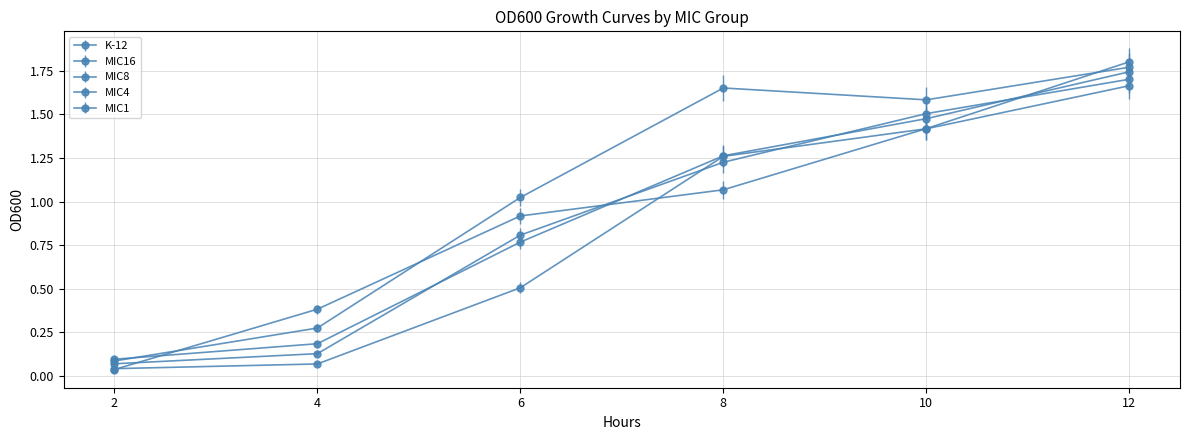

How many lines are shown in the chart?

5